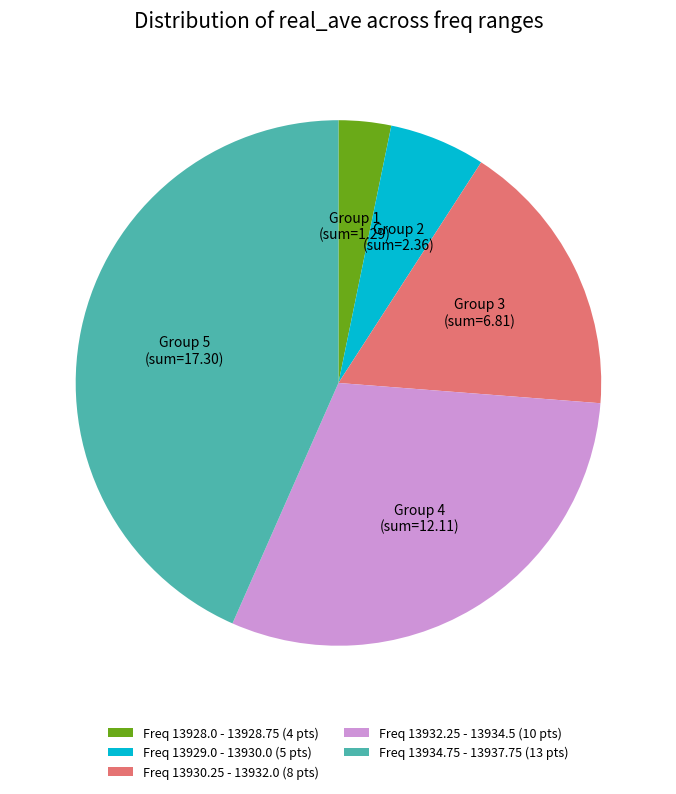

Is there any slice that represents more than half of the pie?

No